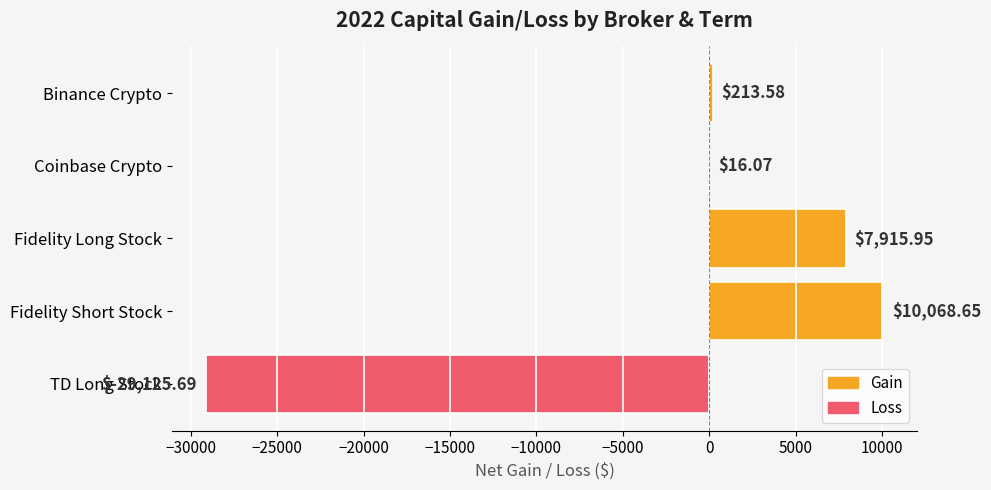

What is the sum of the values at Fidelity Long Stock and Fidelity Short Stock?

17984.6